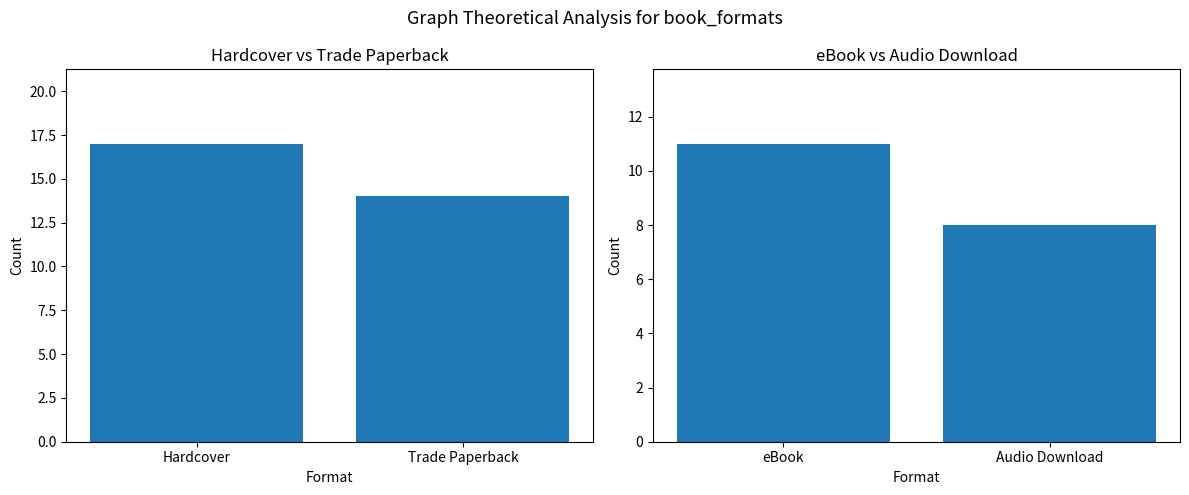

What is the difference between the maximum and minimum values?

3